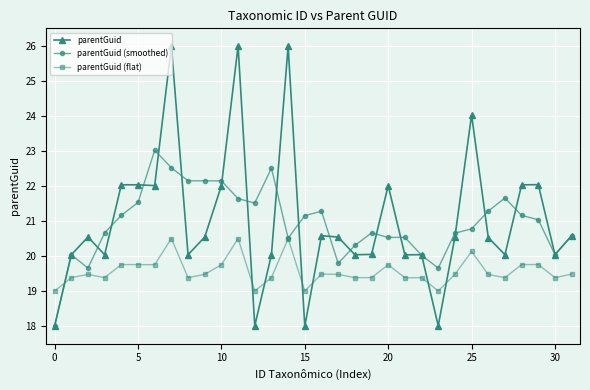

Is this an area chart (filled region under the line)?

No